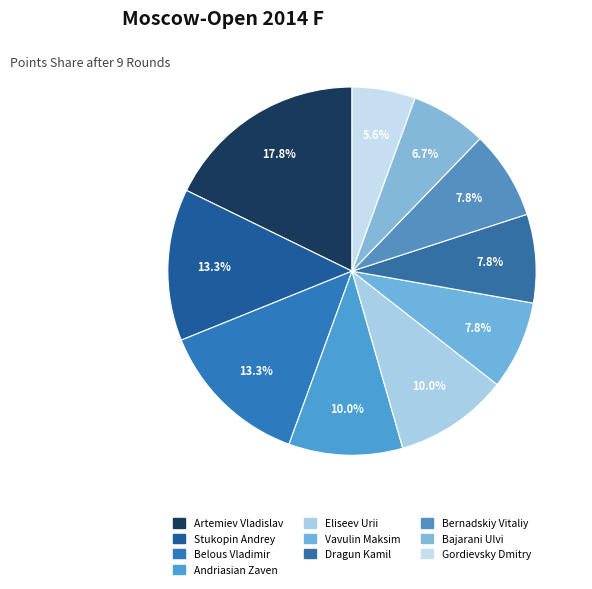

What percentage is the Bajarani Ulvi slice, to the nearest percent?

7%